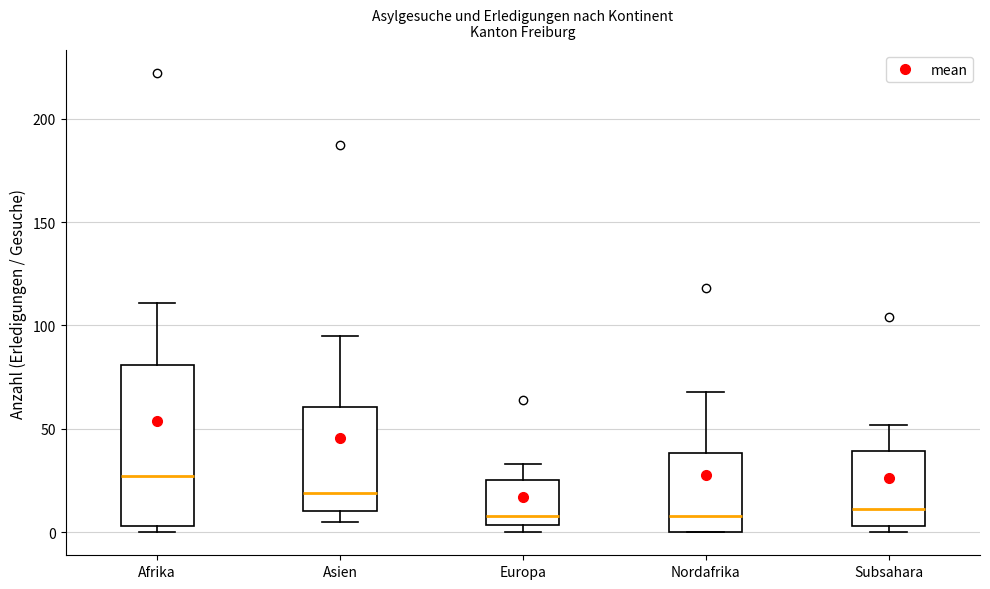

Reading left to right, read every box against the y-axis: the position of its median line, the range the box covers, and the ends of its whiskers. The values are not printed on the chart, so give them approximately, as read against the axis.

Afrika: median 25, box 5 to 80, whiskers 0 to 110
Asien: median 20, box 10 to 60, whiskers 5 to 95
Europa: median 10, box 5 to 25, whiskers 0 to 35
Nordafrika: median 10, box 0 to 40, whiskers 0 to 70
Subsahara: median 10, box 5 to 40, whiskers 0 to 50